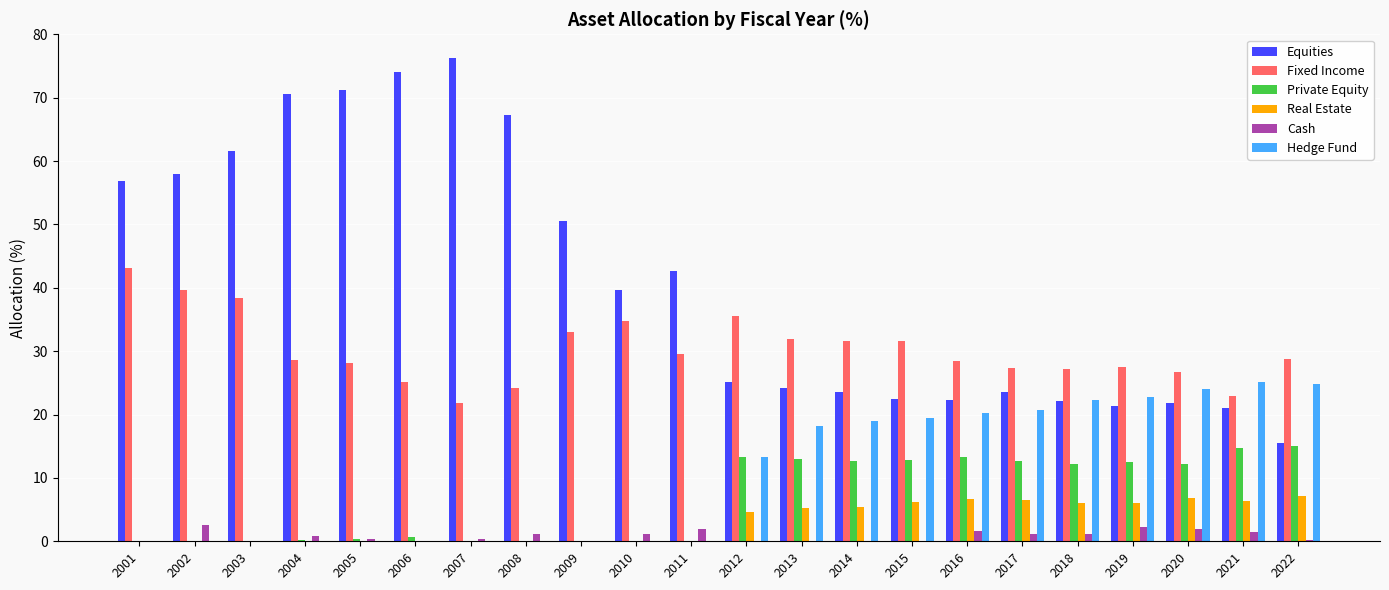

Are the bars horizontal?

No